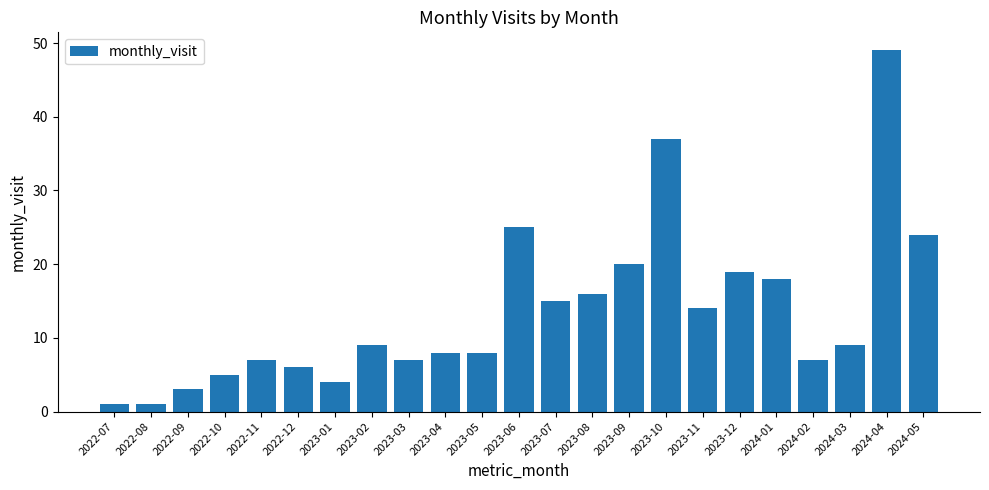

What is the difference between the maximum and minimum values?

48